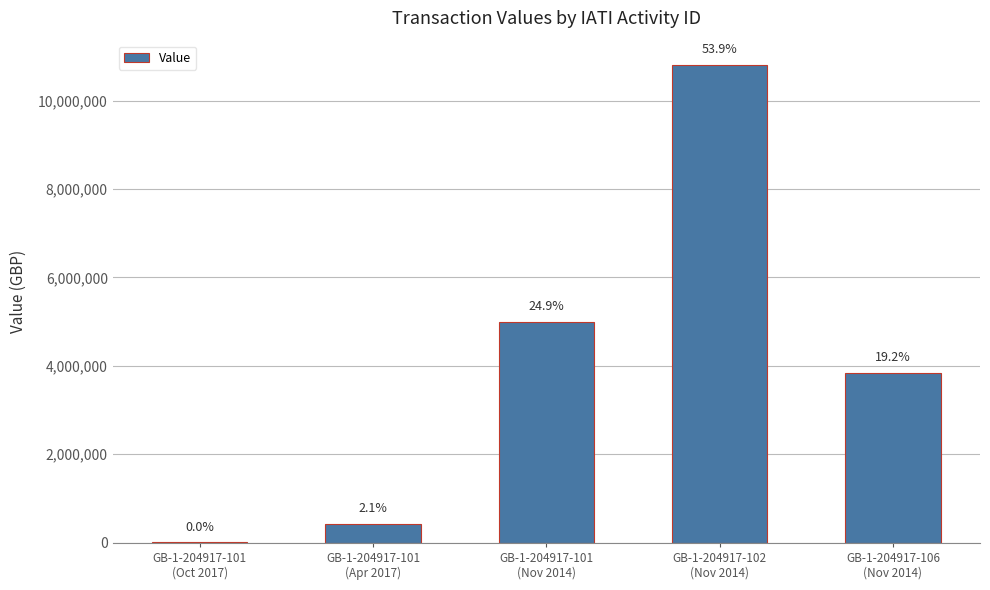

What is the approximate value at GB-1-204917-101
(Apr 2017), to the nearest 50?

415150